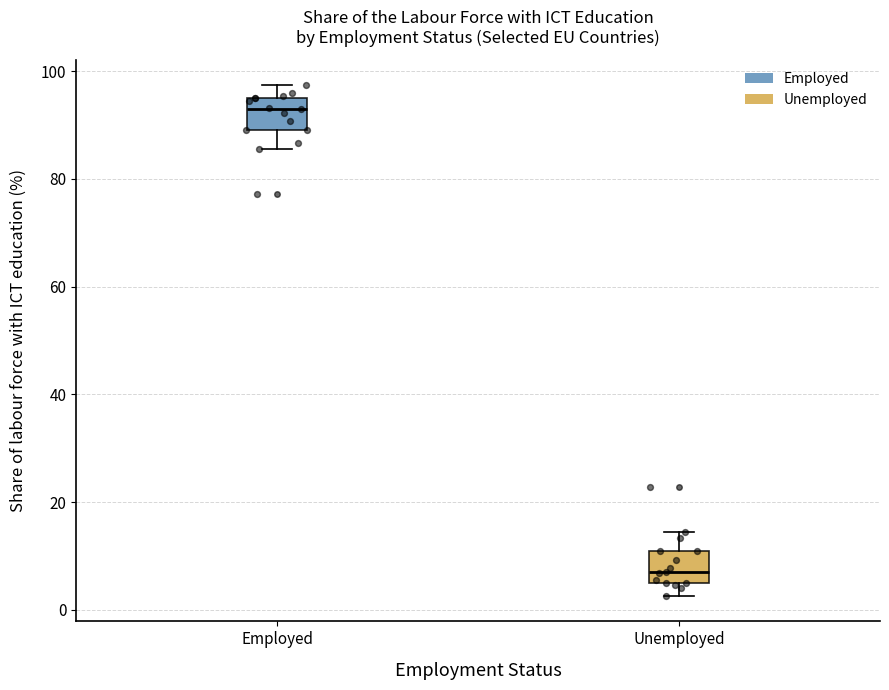

Where is the upper edge of the box for Unemployed on the y-axis? The values are not printed on the chart, so give them approximately, as read against the axis.

10